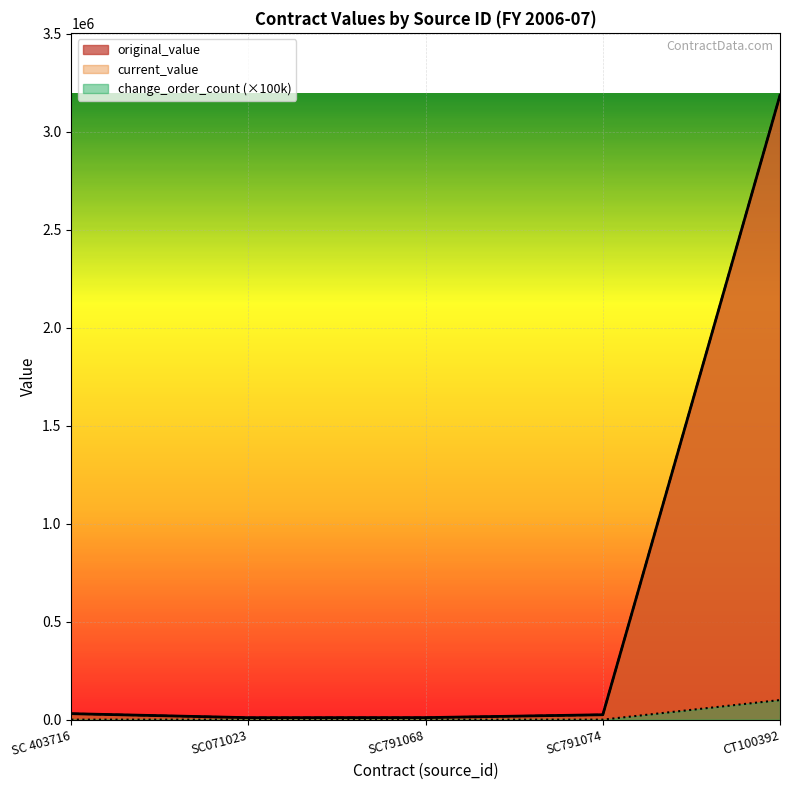

Which series changed the most between SC 403716 and CT100392?

original_value